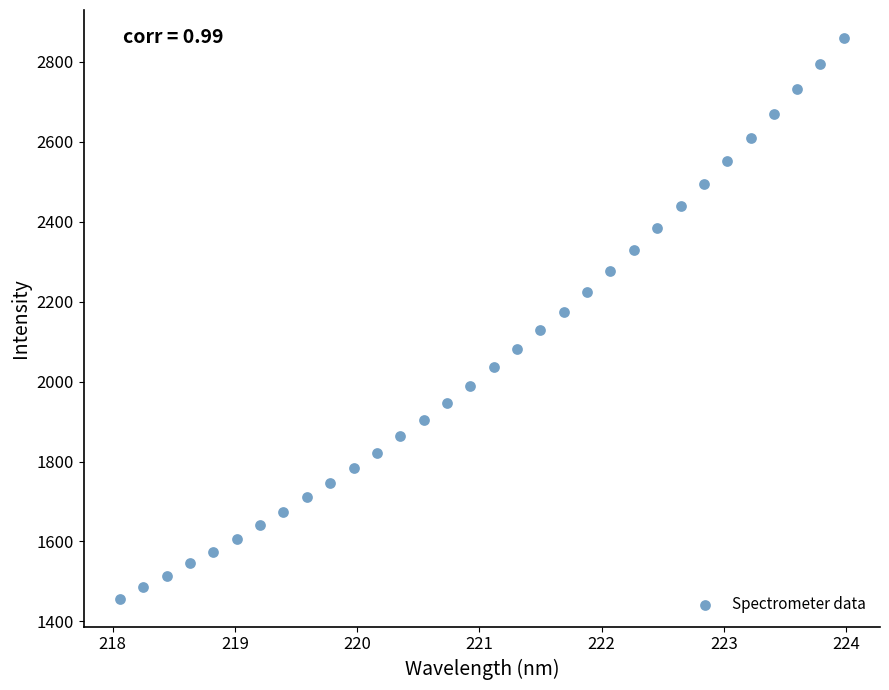

What is the range of Y values (max minus min)?

1402.3